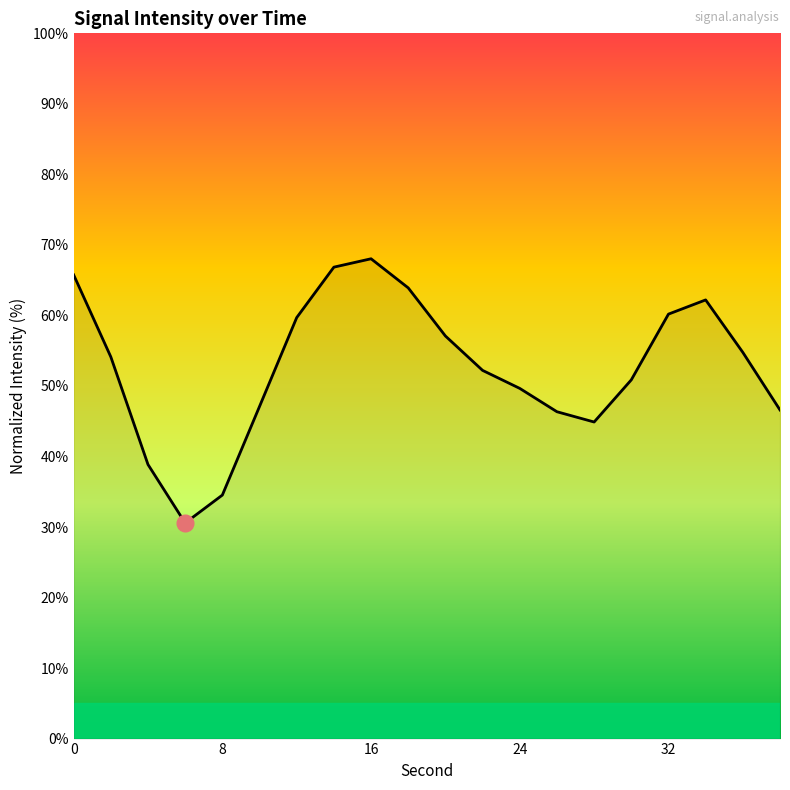

How many interior local peaks (higher than both neighbors) does the data have?

2